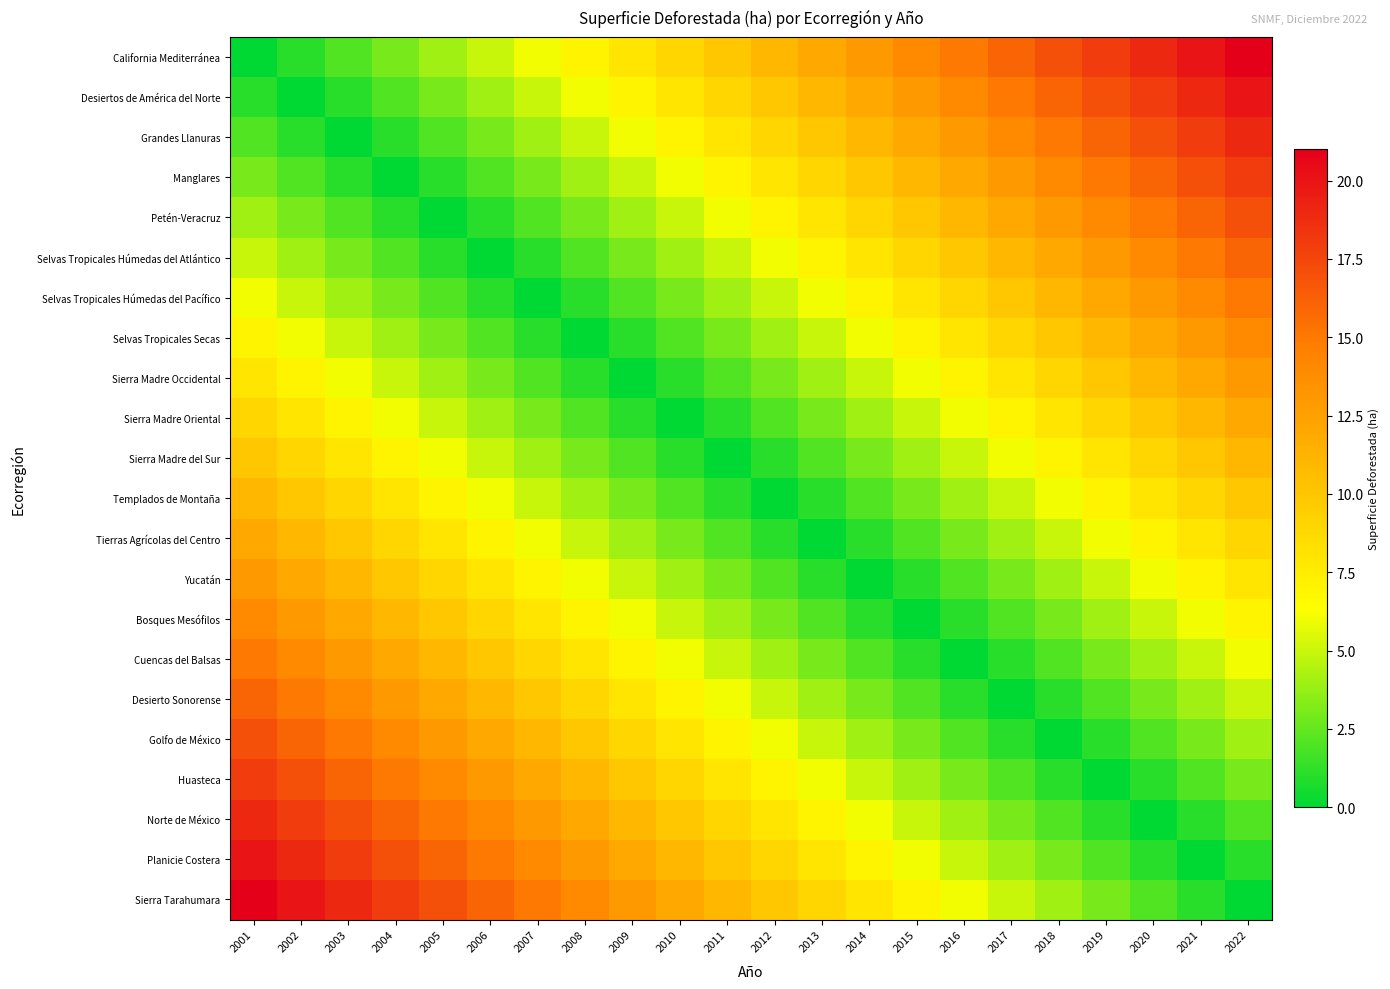

At 2003, list the series in order from smallest to largest.

Grandes Llanuras, Desiertos de América del Norte, Manglares, California Mediterránea, Petén-Veracruz, Selvas Tropicales Húmedas del Atlántico, Selvas Tropicales Húmedas del Pacífico, Selvas Tropicales Secas, Sierra Madre Occidental, Sierra Madre Oriental, Sierra Madre del Sur, Templados de Montaña, Tierras Agrícolas del Centro, Yucatán, Bosques Mesófilos, Cuencas del Balsas, Desierto Sonorense, Golfo de México, Huasteca, Norte de México, Planicie Costera, Sierra Tarahumara